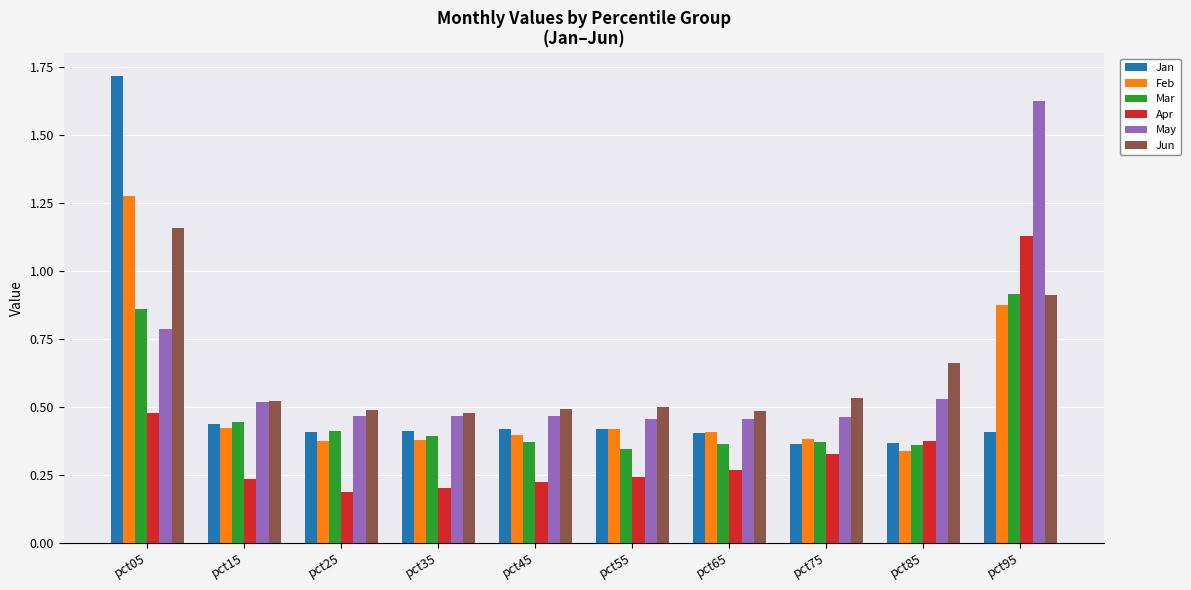

At which category does the chart reach its peak across all series?

pct05